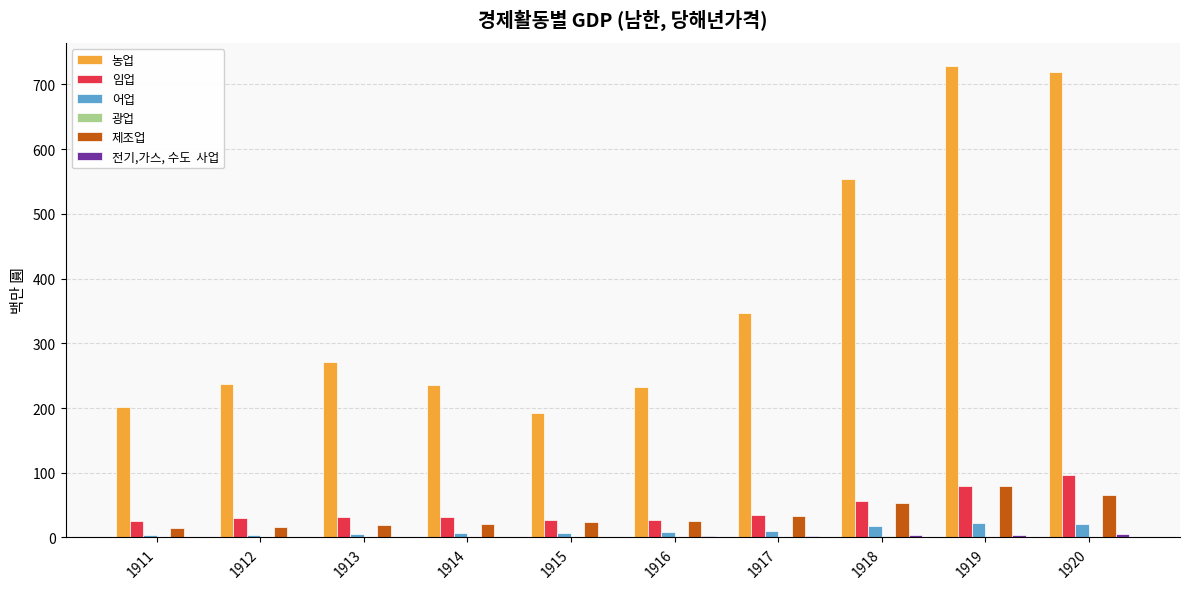

How many groups of bars are there?

10